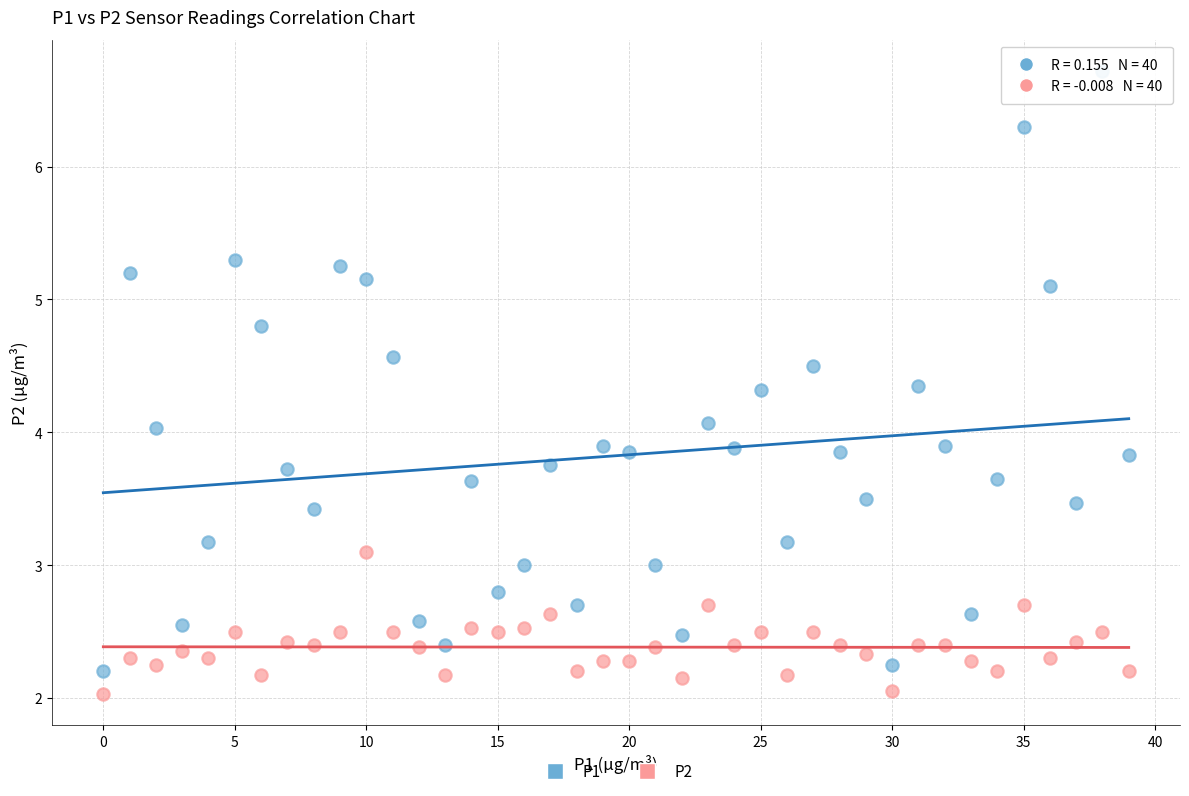

Which series contains the lowest Y value?

P2